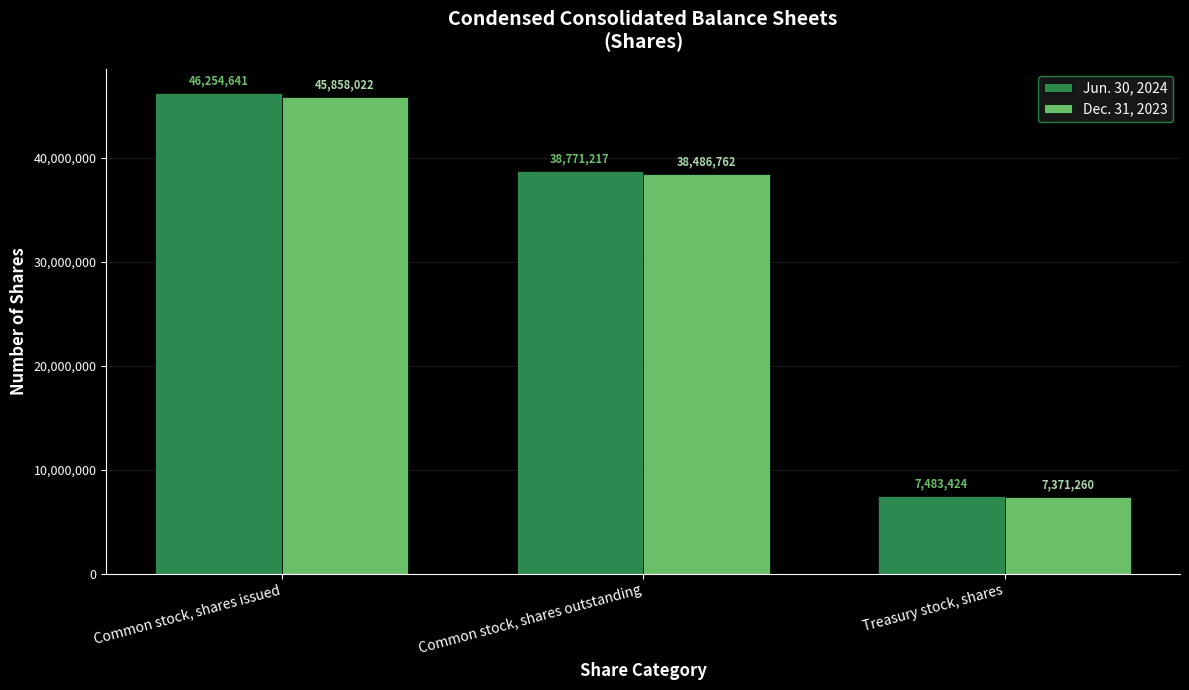

What is the label of the 1st bar from the right?

Treasury stock, shares